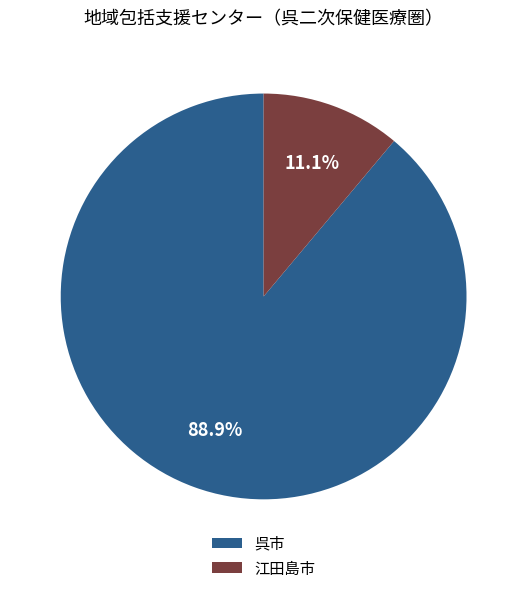

Count the number of slices in the pie.

2